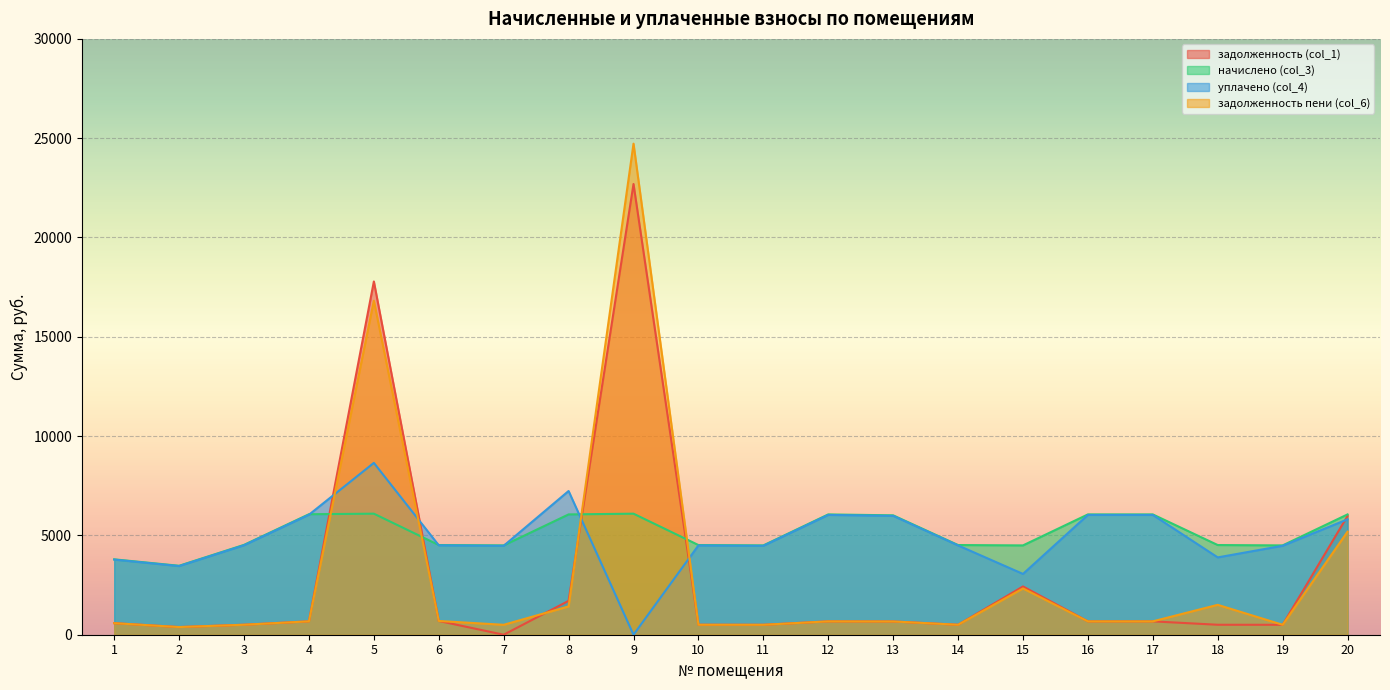

List the labels in order of начислено (col_3) value, smallest first.

2, 1, 7, 11, 15, 19, 6, 10, 14, 18, 3, 13, 8, 12, 16, 17, 20, 4, 5, 9